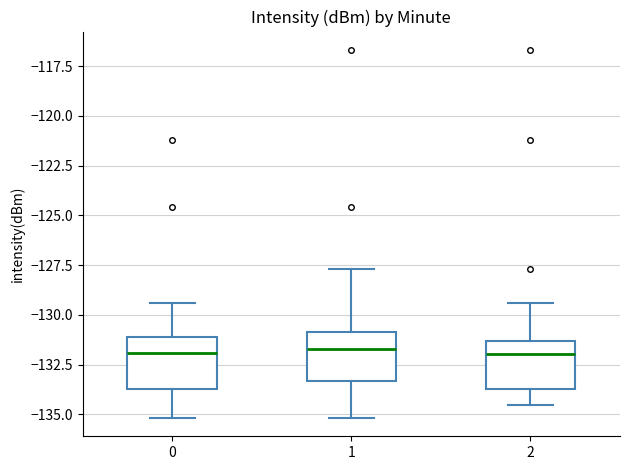

Reading left to right, read every box against the y-axis: the position of its median line, the range the box covers, and the ends of its whiskers. The values are not printed on the chart, so give them approximately, as read against the axis.

0: median -132.0, box -133.5 to -131.0, whiskers -135.0 to -129.5
1: median -131.5, box -133.5 to -131.0, whiskers -135.0 to -127.5
2: median -132.0, box -133.5 to -131.5, whiskers -134.5 to -129.5